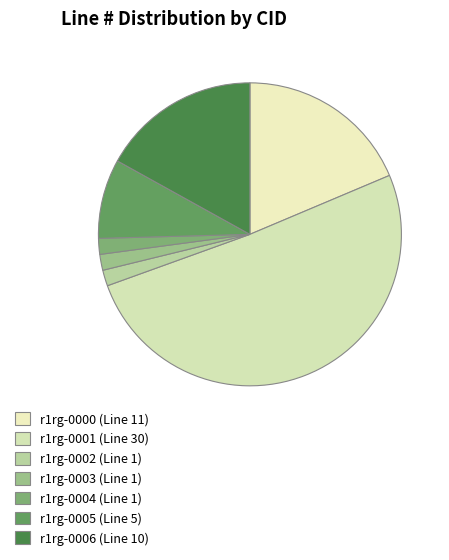

Which category accounts for the majority?

r1rg-0001